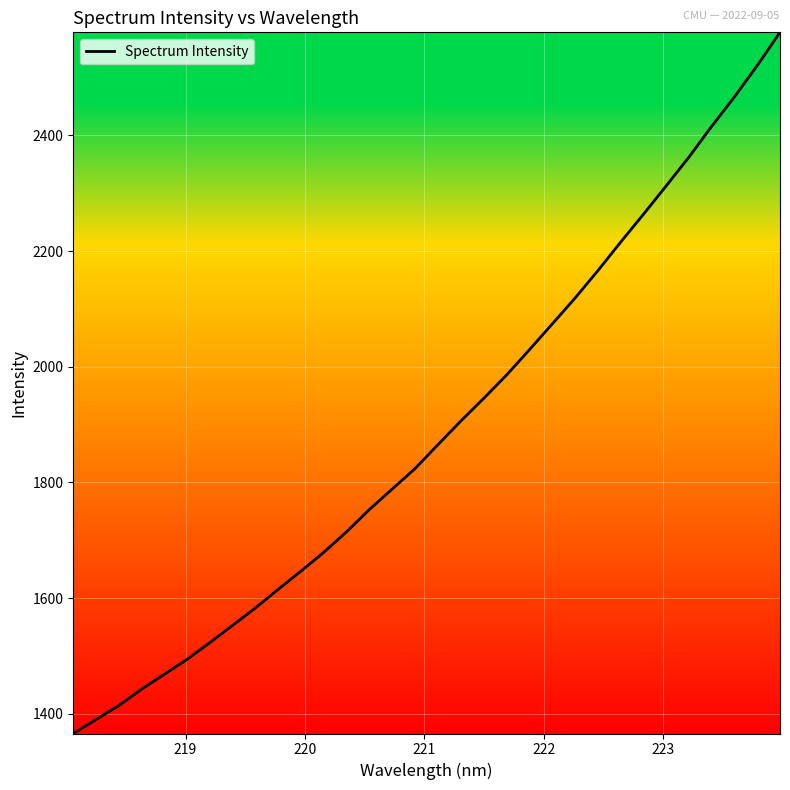

What is the smallest value displayed?

1365.8